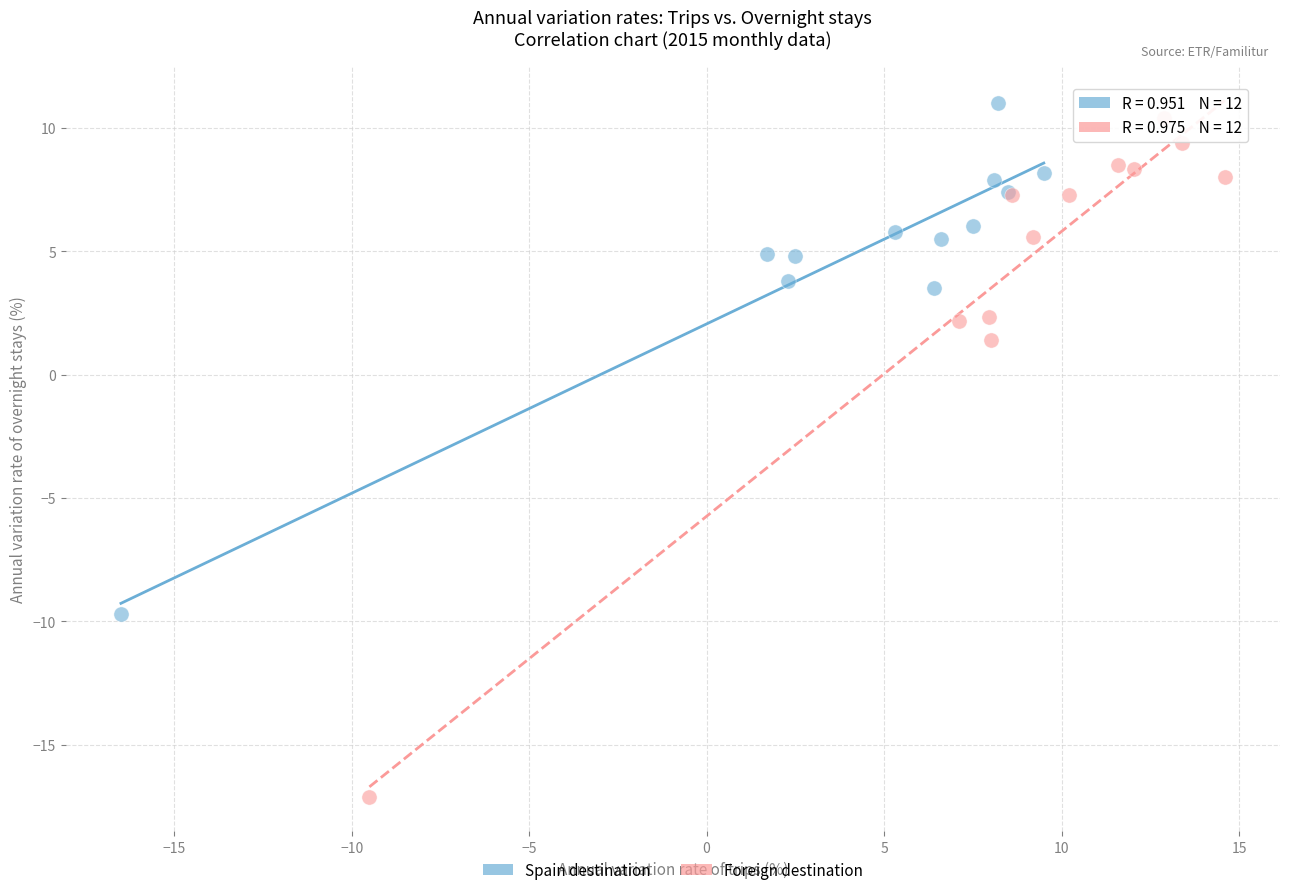

What are all the series names shown in the legend?

Spain destination, Foreign destination